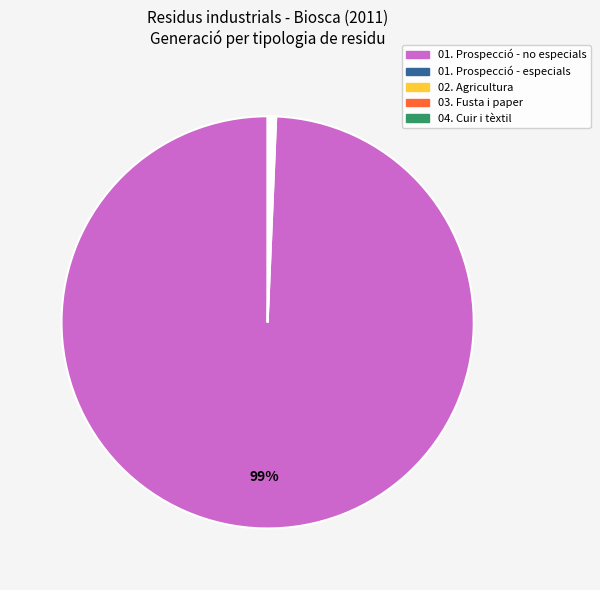

Which category accounts for the majority?

01. Prospecció - no especials